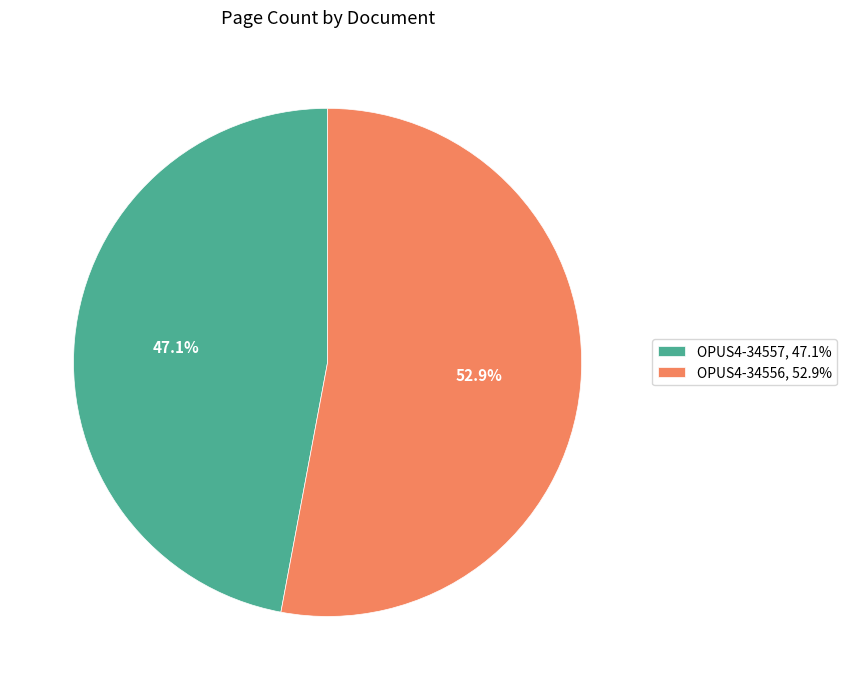

Rank the categories by value from highest to lowest.

OPUS4-34556, OPUS4-34557